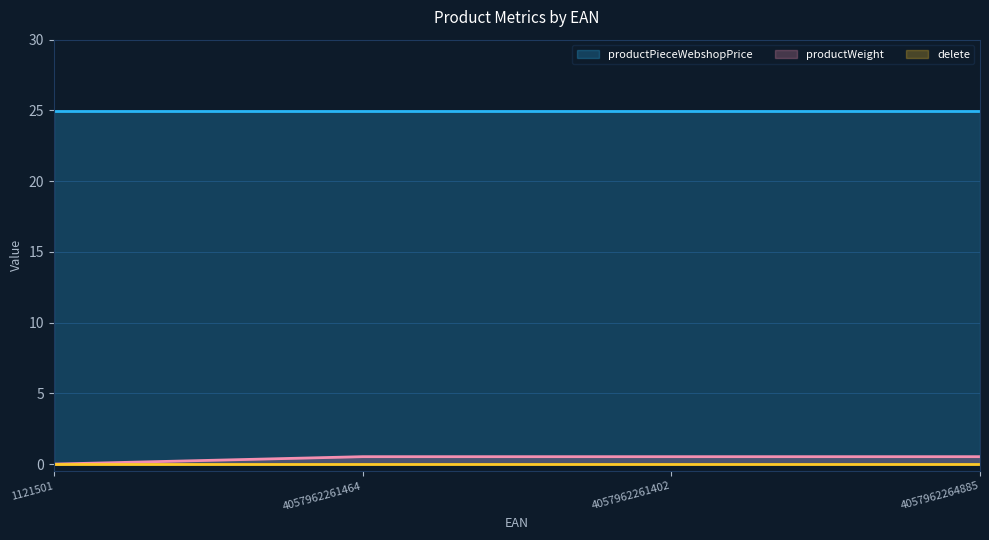

True or false: productWeight and delete intersect in this chart.

False